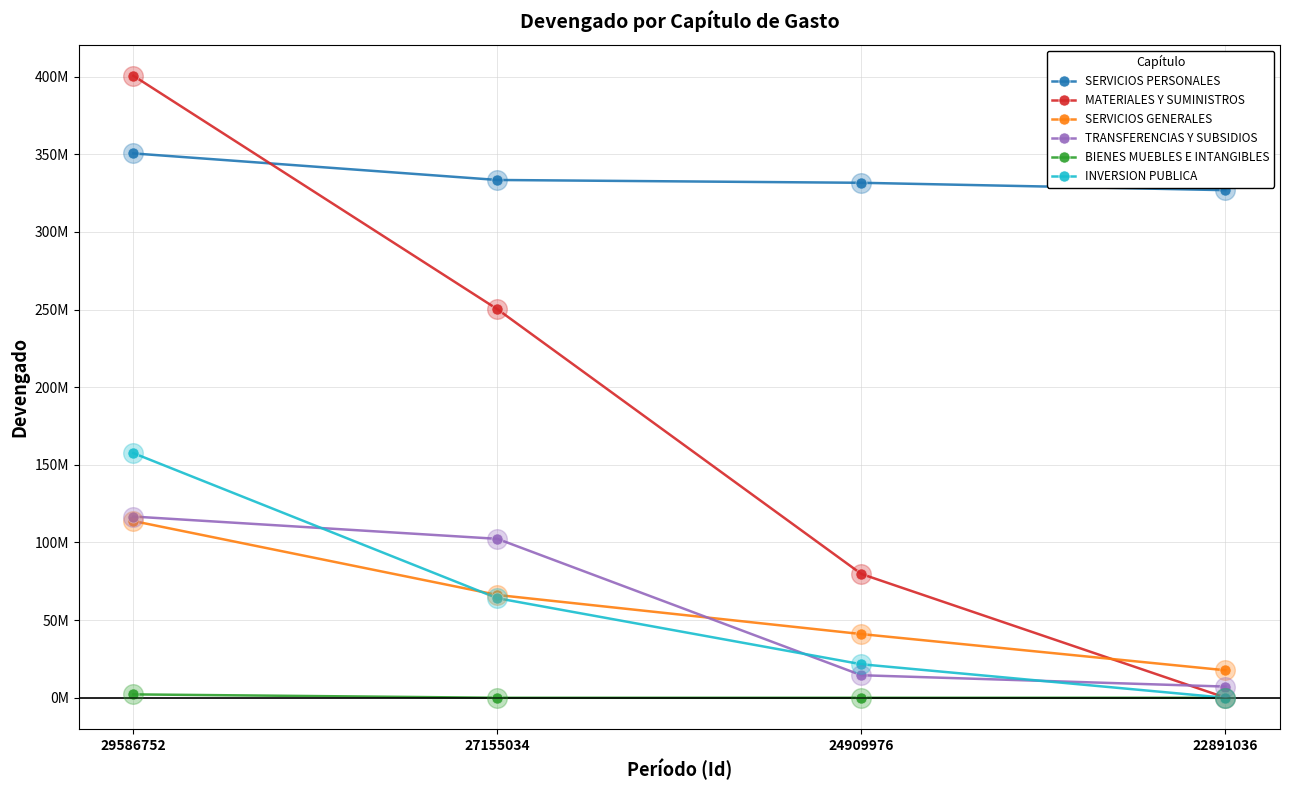

Does the chart have visible grid lines?

Yes